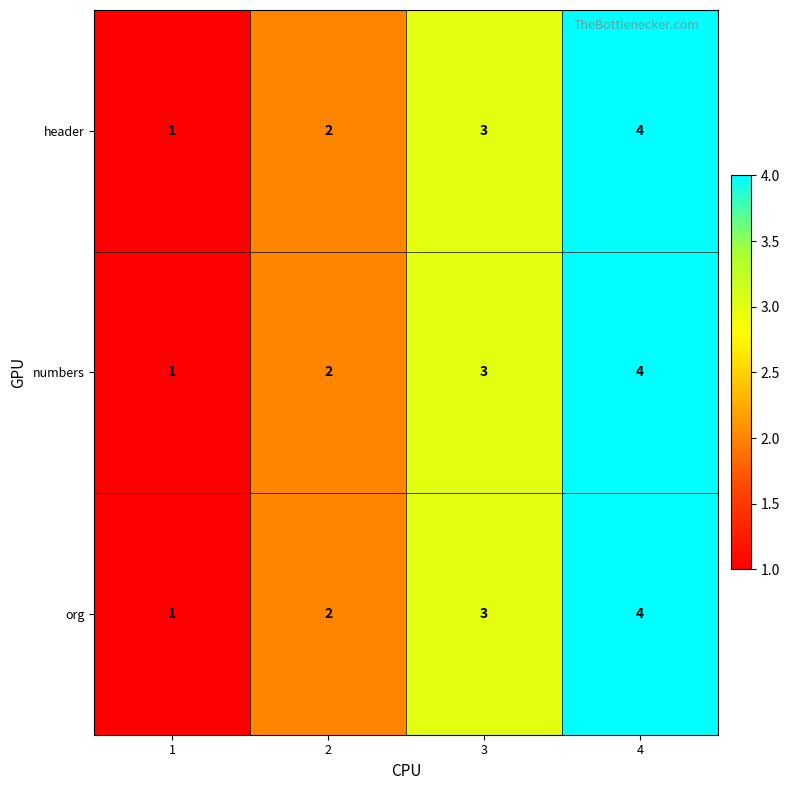

What is the highest value of the header series?

4